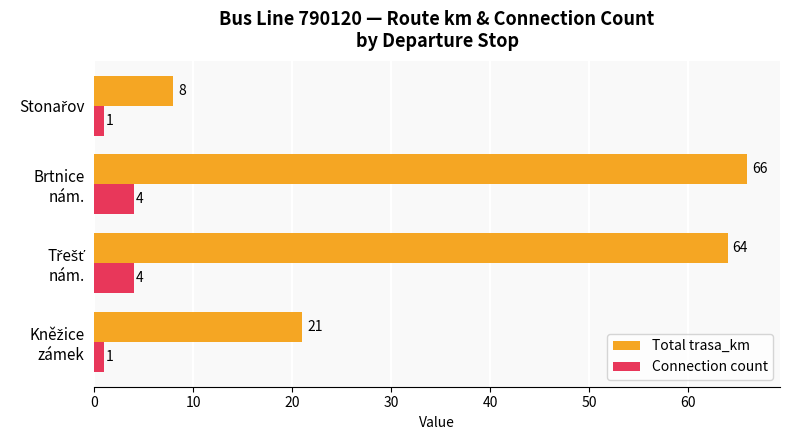

List the series in order of their overall mean, lowest first.

Connection count, Total trasa_km